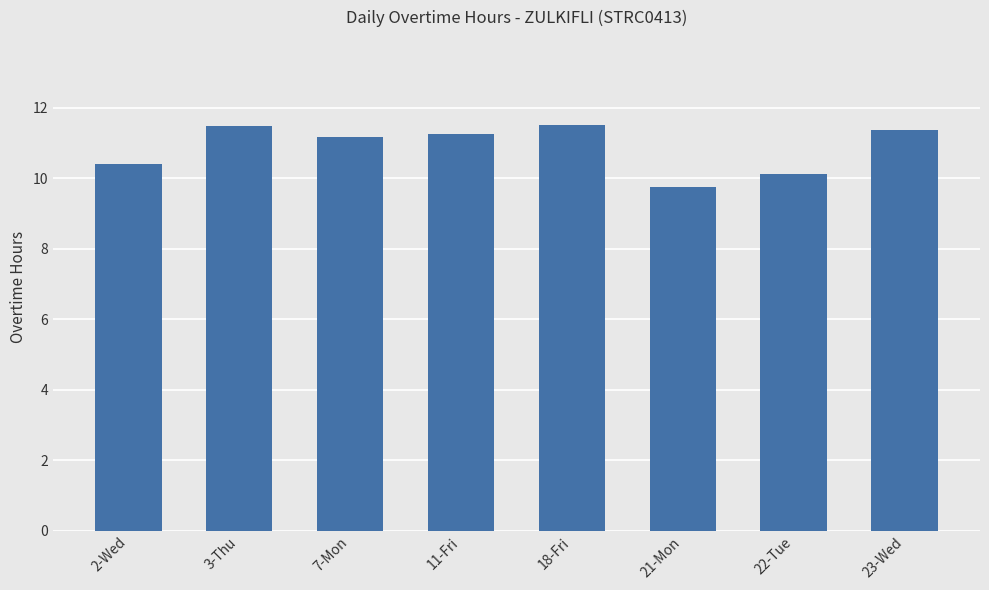

True or false: the data shows 6.1 at 18-Fri.

False